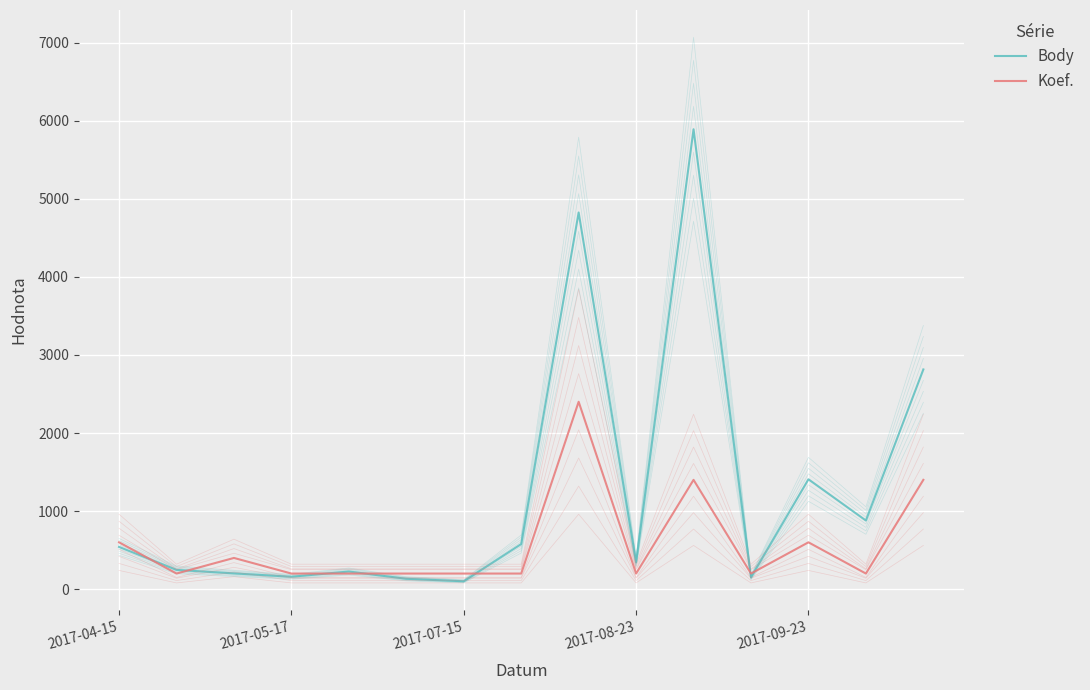

How many intersections are there between Body and Koef.?

7